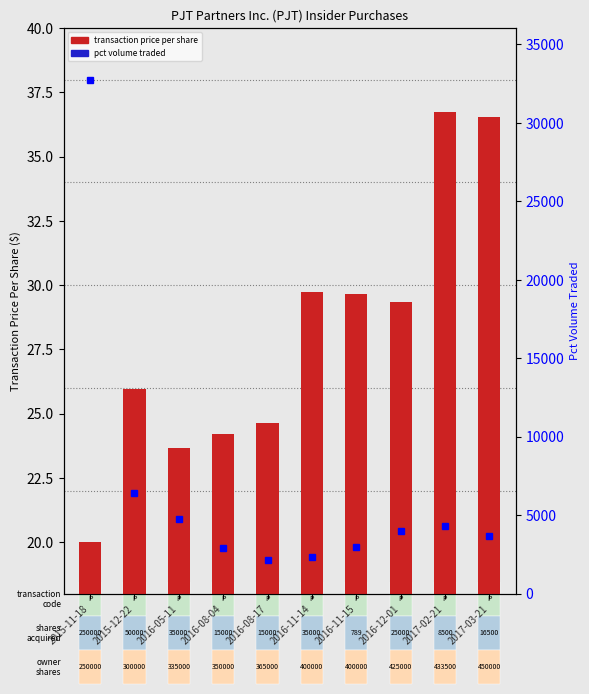

What is the label of the 10th bar from the right?

2015-11-18